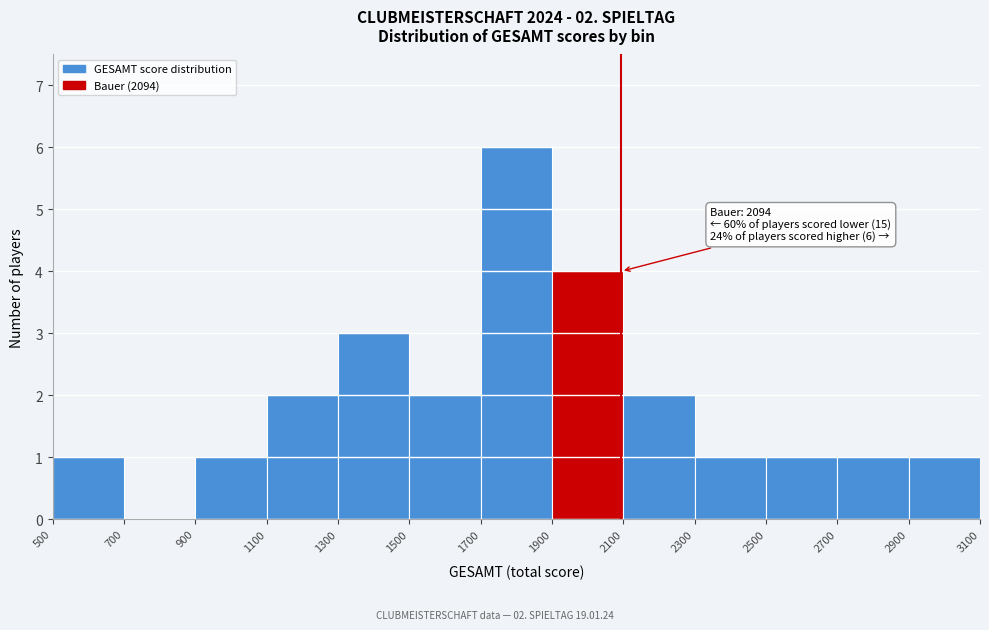

Over which range of the x-axis is the bar tallest?

1700 to 1900